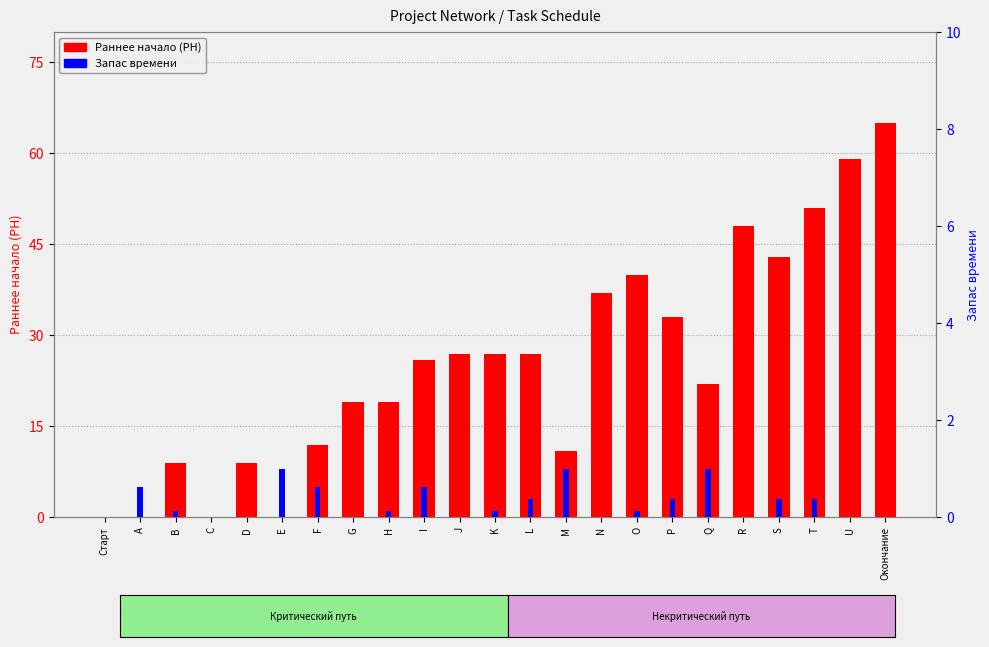

True or false: Запас времени has a value of 8 at A.

False